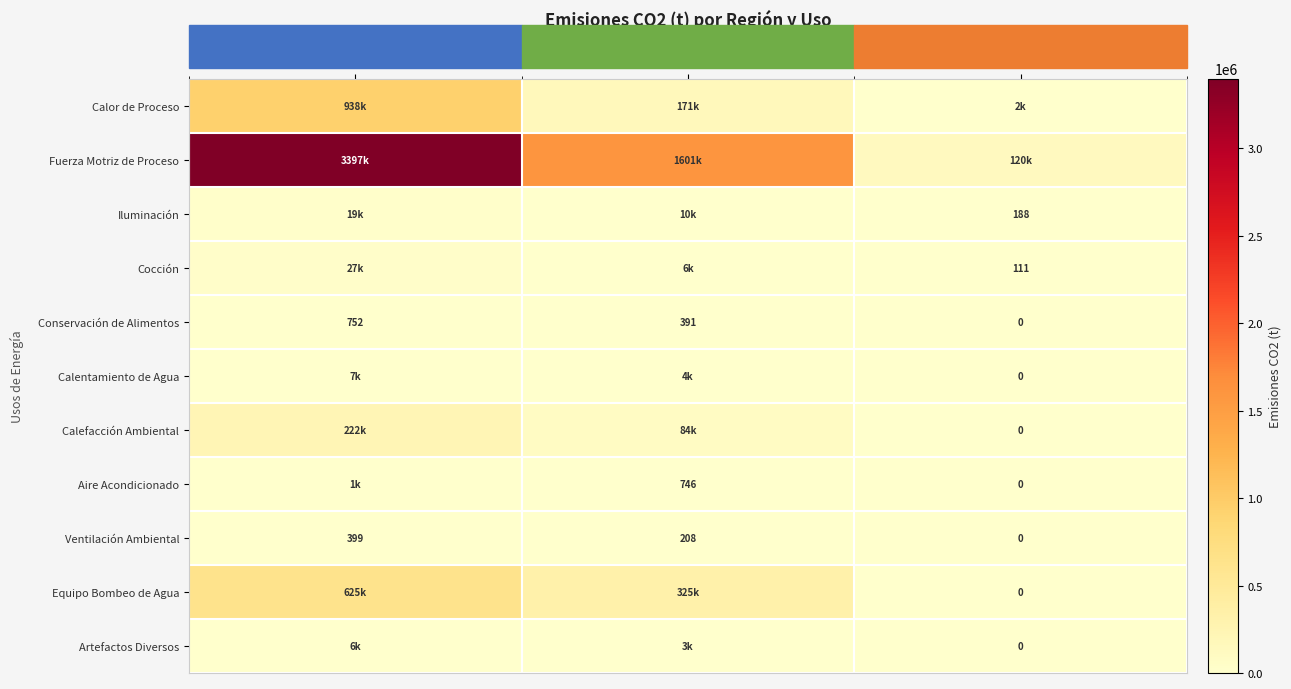

List the labels in order of Conservación de Alimentos value, smallest first.

SELVA, SIERRA, COSTA